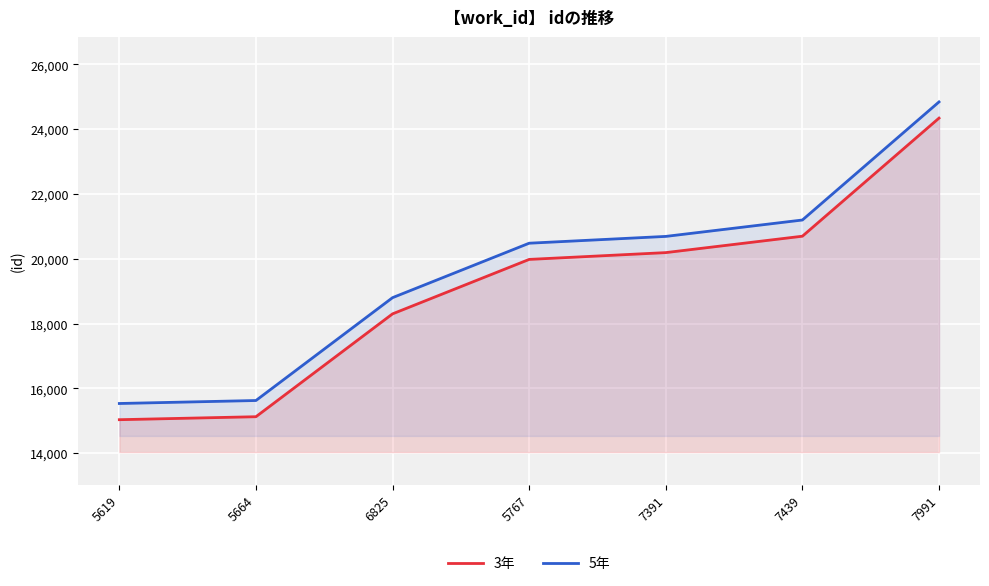

Reading left to right, extract all data points from this chart.

3年: 5619=15036	5664=15128	6825=18302	5767=19982	7391=20192	7439=20698	7991=24342
5年: 5619=15536	5664=15628	6825=18802	5767=20482	7391=20692	7439=21198	7991=24842